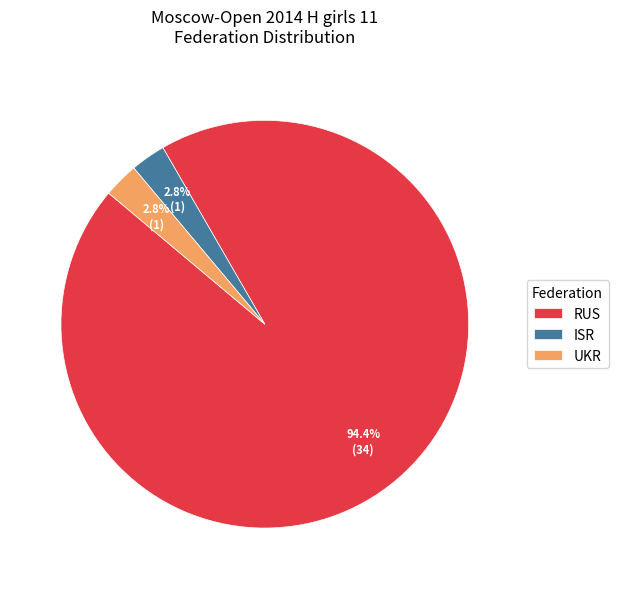

Approximately how many times larger is the value at ISR compared to UKR?

1.0